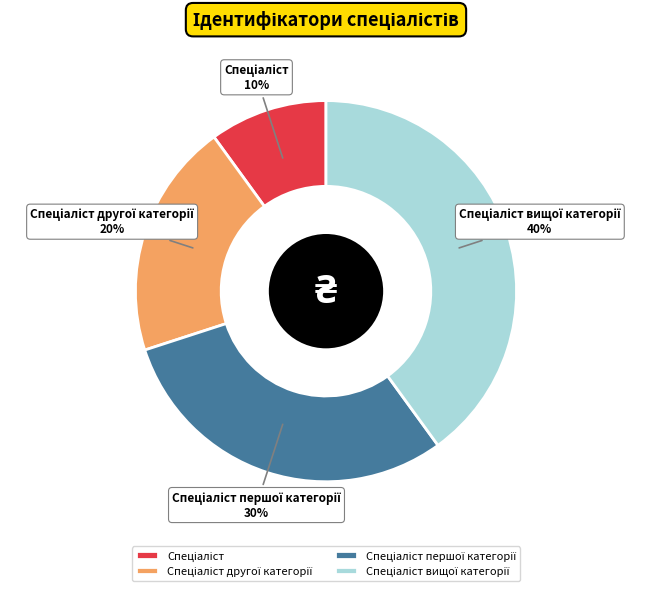

Does any single category account for the majority?

No